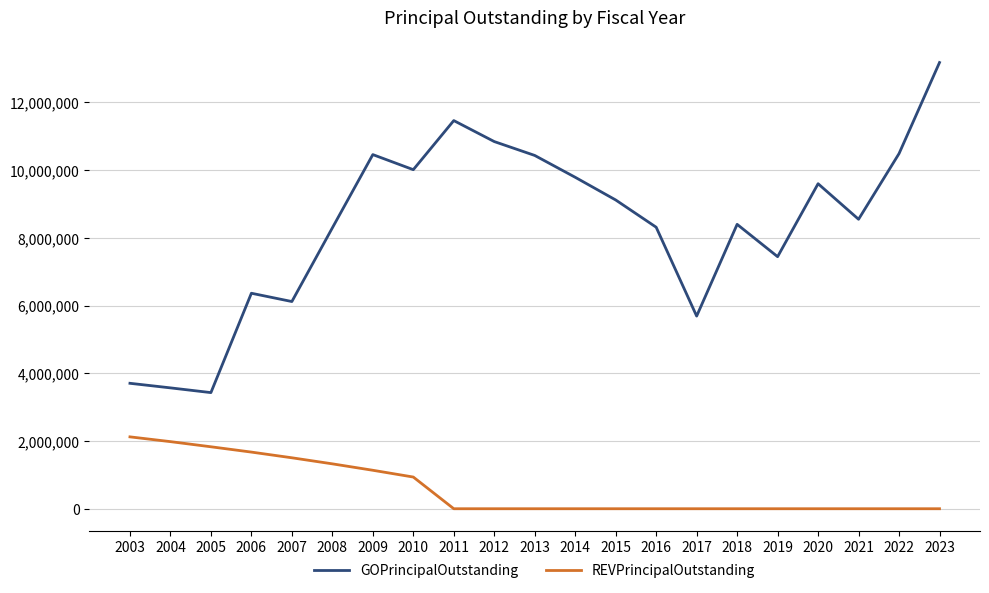

Which series has the largest total across all categories?

GOPrincipalOutstanding